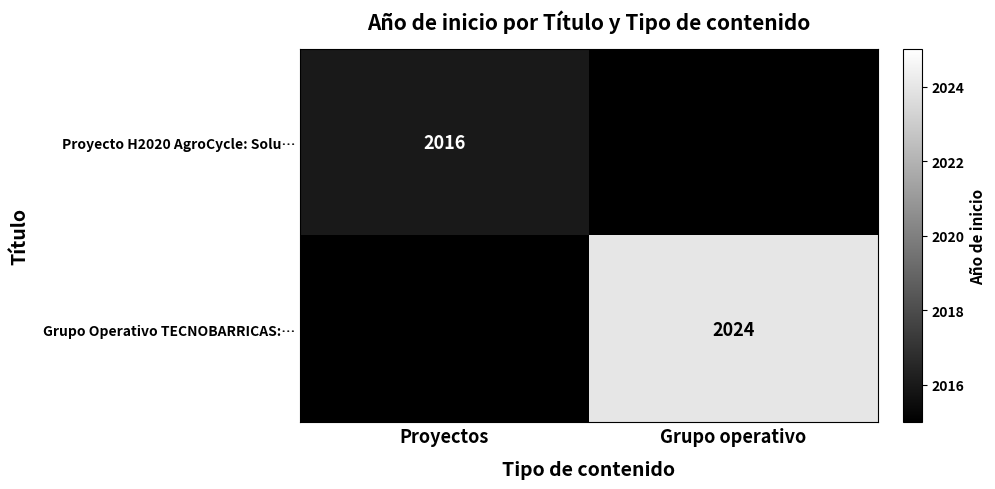

The value of Proyecto H2020 AgroCycle: Solu… at Proyectos is 3478. True or false?

False